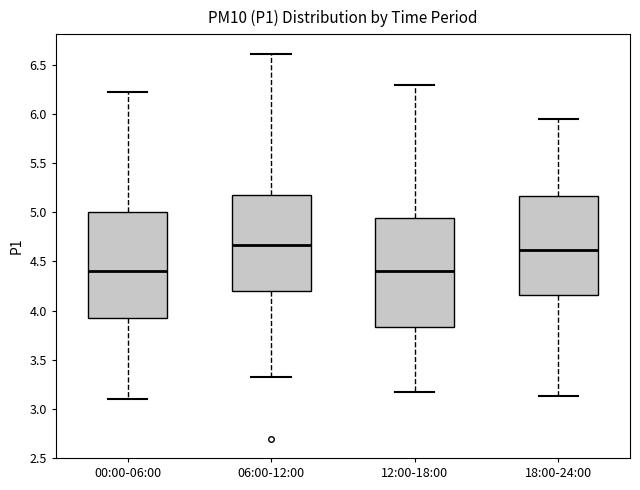

Where does the upper whisker of the box for 00:00-06:00 end on the y-axis? The values are not printed on the chart, so give them approximately, as read against the axis.

6.25